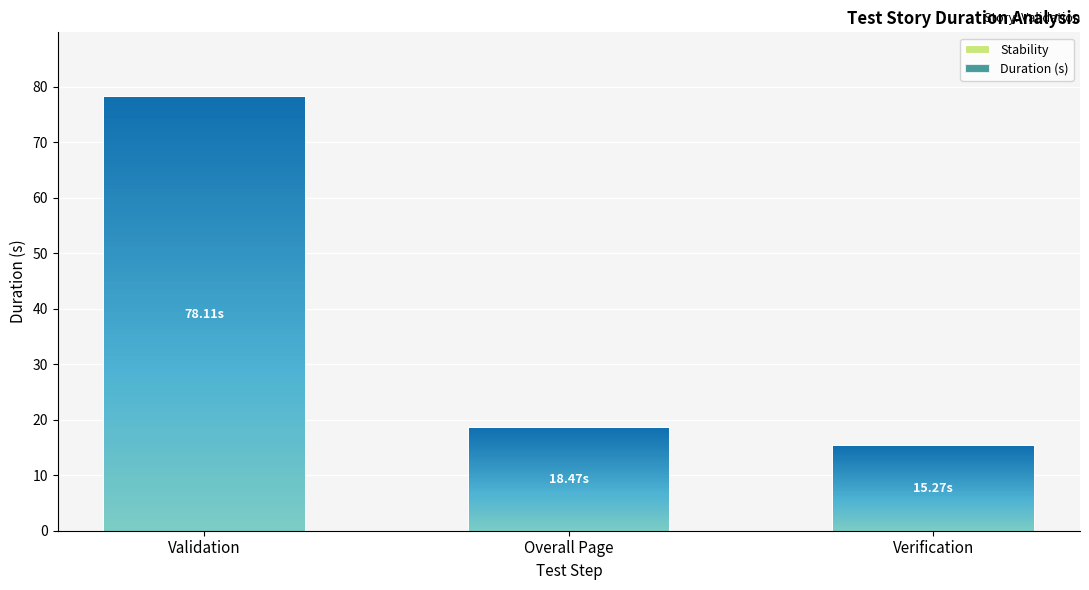

Which has a higher value, Validation or Verification?

Validation